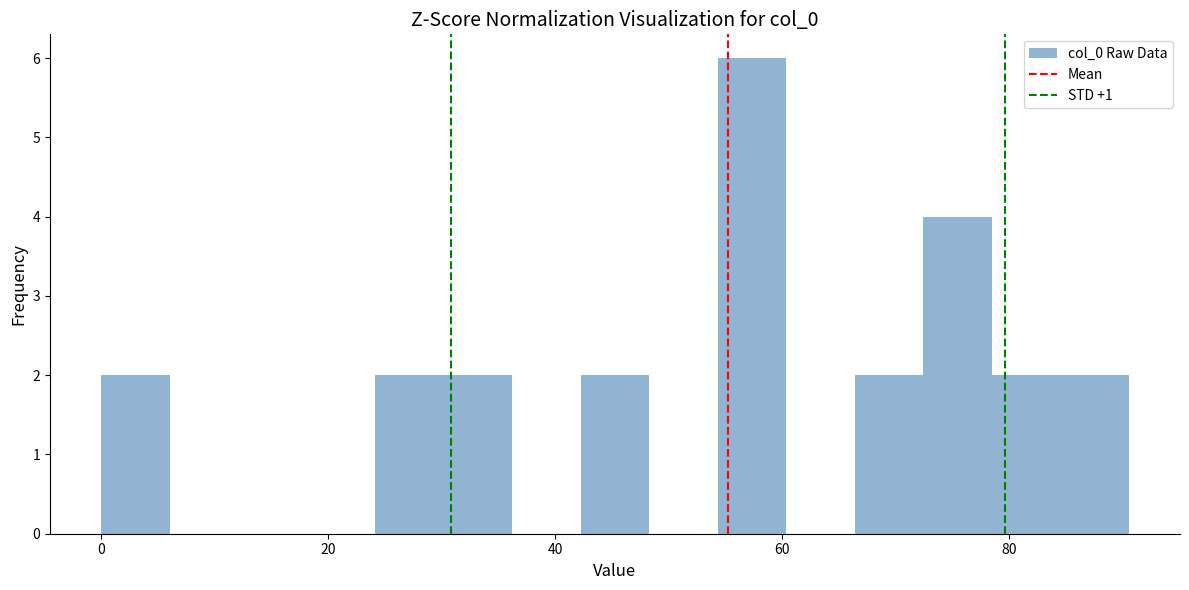

Around what value on the x-axis is the tallest bar? Give the approximate position of its centre, as read against the axis.

58